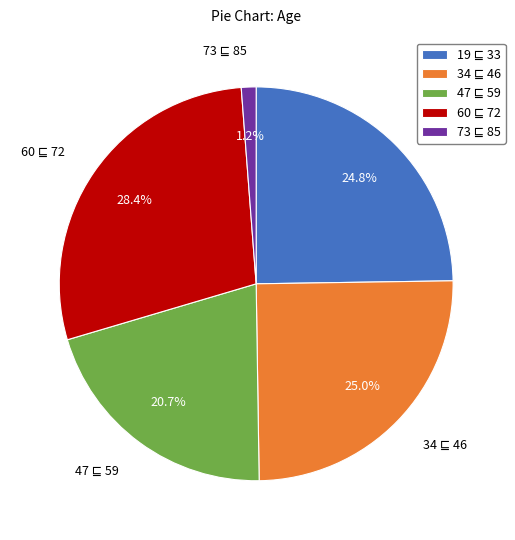

Does any single category account for the majority?

No